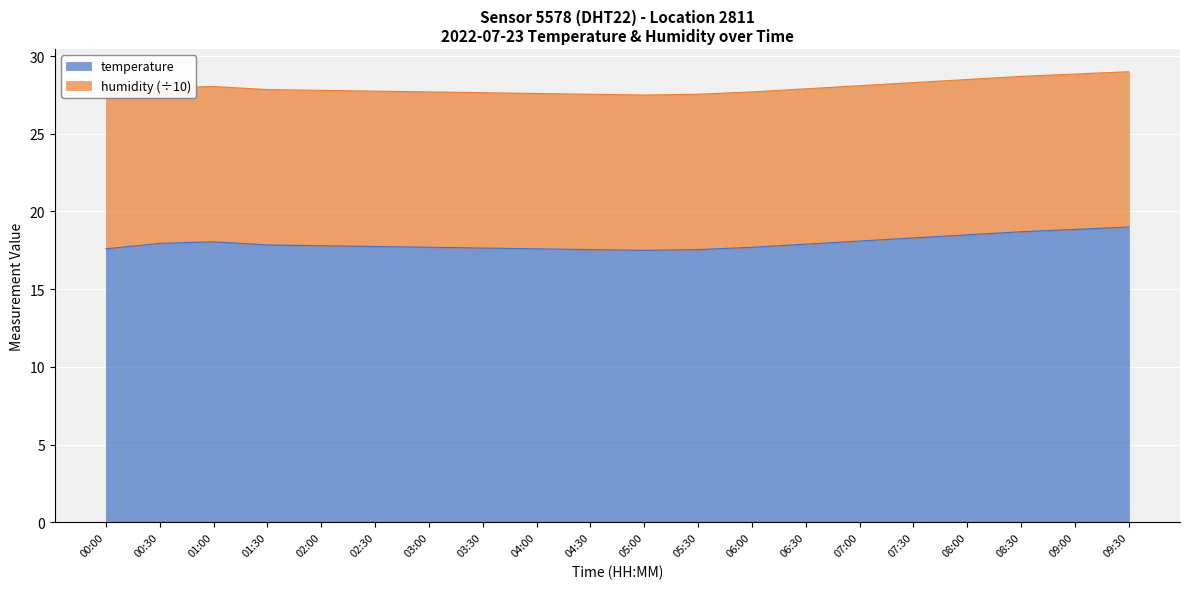

Between 04:30 and 06:00, which is larger?

06:00